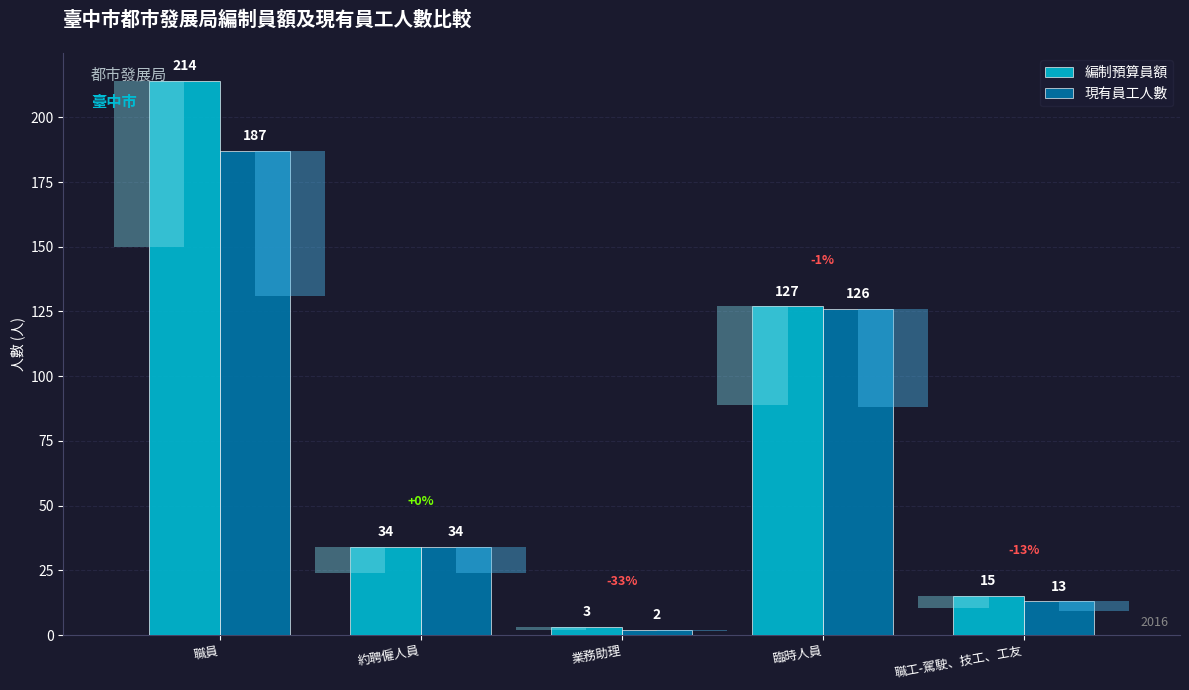

Which has a higher value, 業務助理 or 職員?

職員